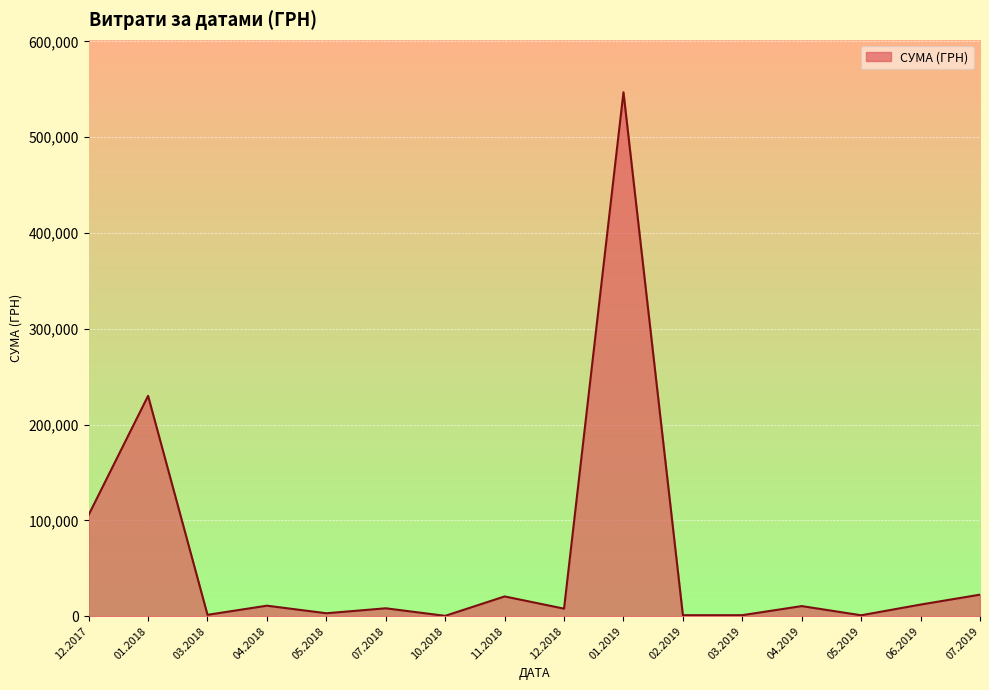

Is it true that the value at 11.2018 is 20625.0?

True